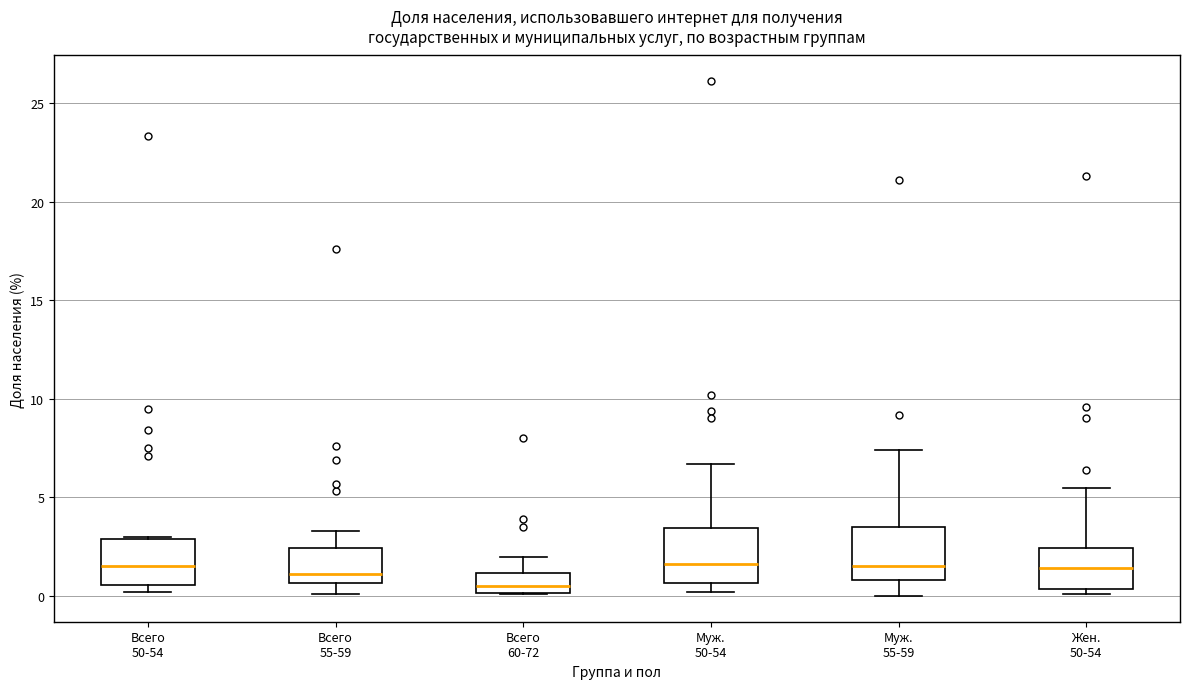

Reading left to right, read every box against the y-axis: the position of its median line, the range the box covers, and the ends of its whiskers. The values are not printed on the chart, so give them approximately, as read against the axis.

Всего 50-54: median 1.5, box 0.5 to 3.0, whiskers 0.0 to 3.0
Всего 55-59: median 1.0, box 0.5 to 2.5, whiskers 0.0 to 3.5
Всего 60-72: median 0.5, box 0.0 to 1.0, whiskers 0.0 to 2.0
Муж. 50-54: median 1.5, box 0.5 to 3.5, whiskers 0.0 to 6.5
Муж. 55-59: median 1.5, box 1.0 to 3.5, whiskers 0.0 to 7.5
Жен. 50-54: median 1.5, box 0.5 to 2.5, whiskers 0.0 to 5.5